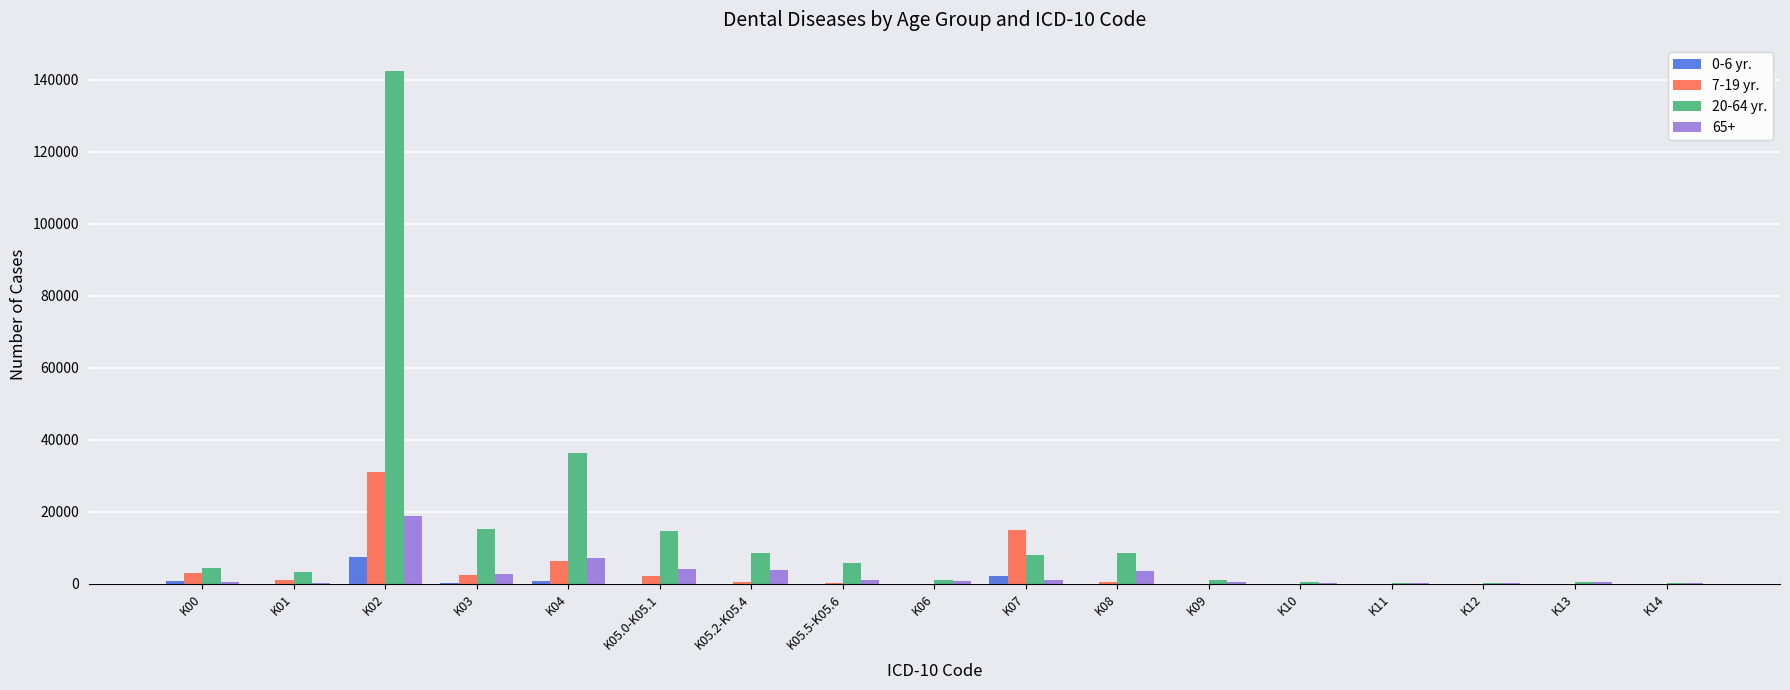

Is the value of 0-6 yr. at K09 greater than the value of 7-19 yr. at K07?

No